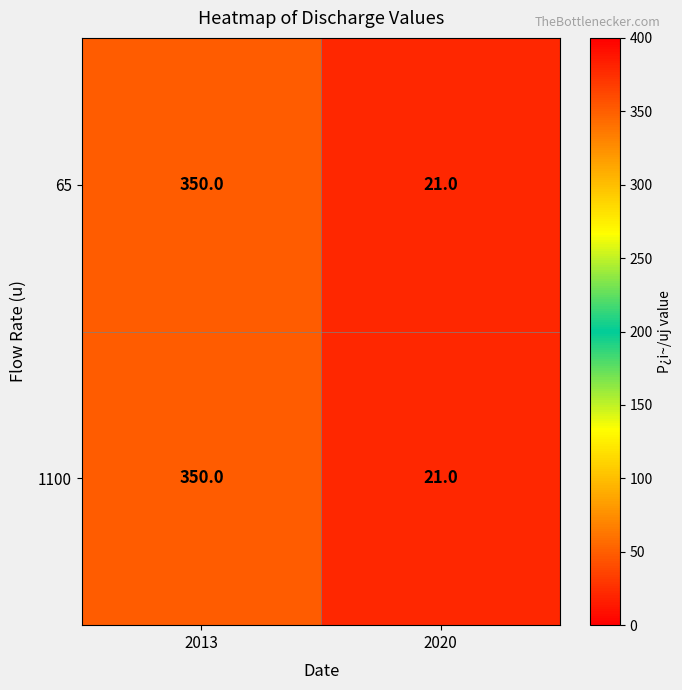

At which category is the sum across all series the highest?

2013